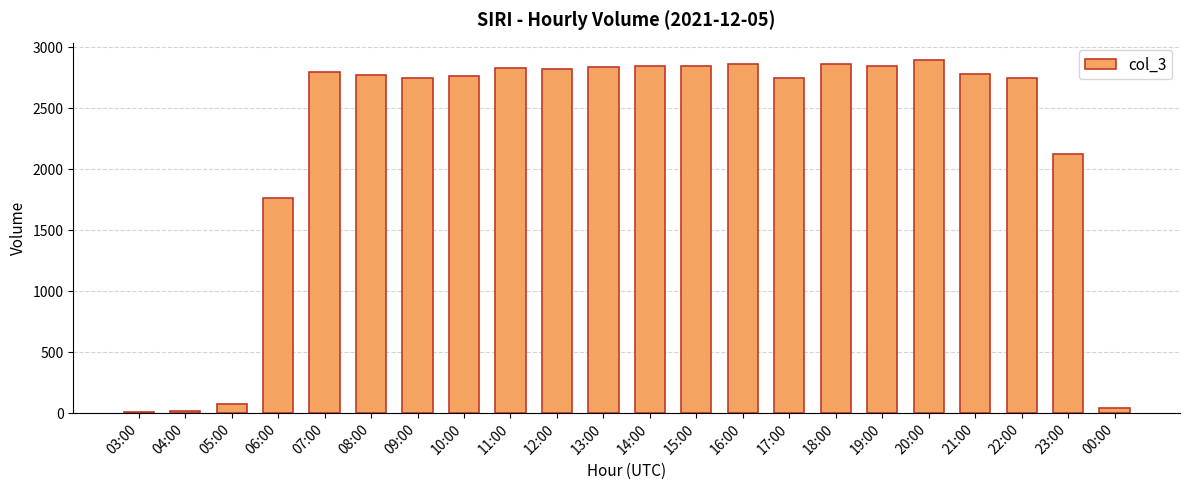

Between 17:00 and 11:00, which is larger?

11:00